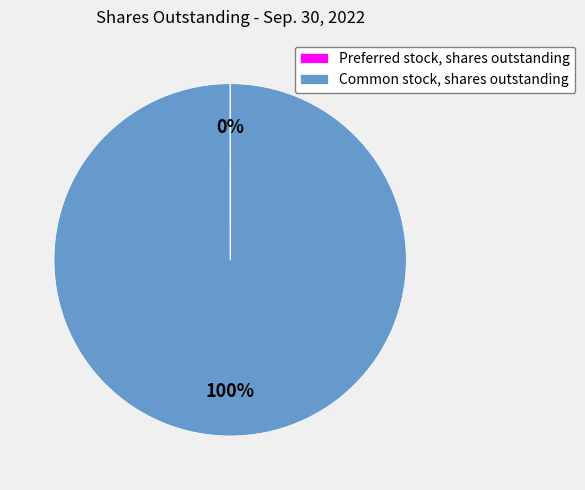

Is there any slice that represents more than half of the pie?

Yes